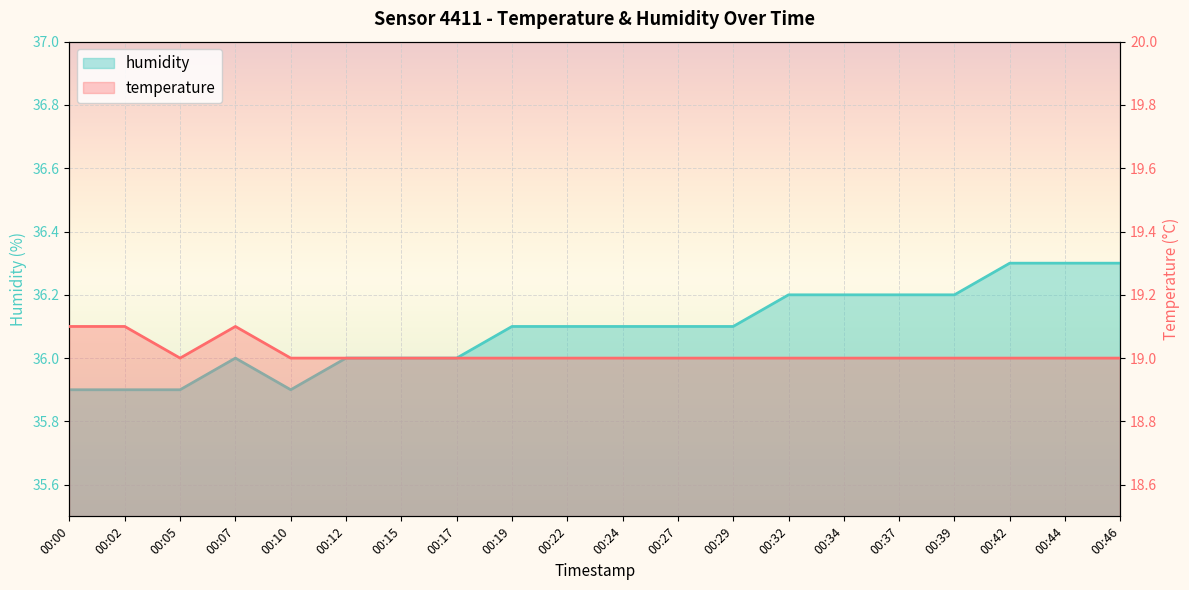

At which label is humidity closest to 36?

00:07